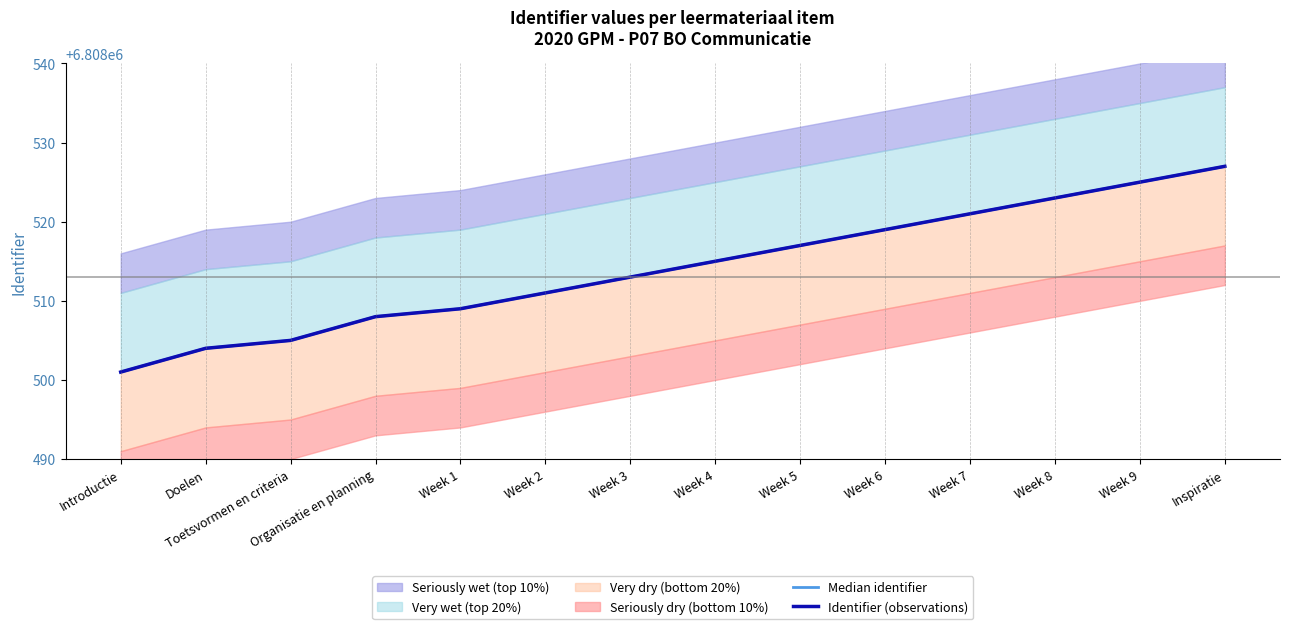

True or false: Median identifier and Identifier (observations) cross at least once.

False